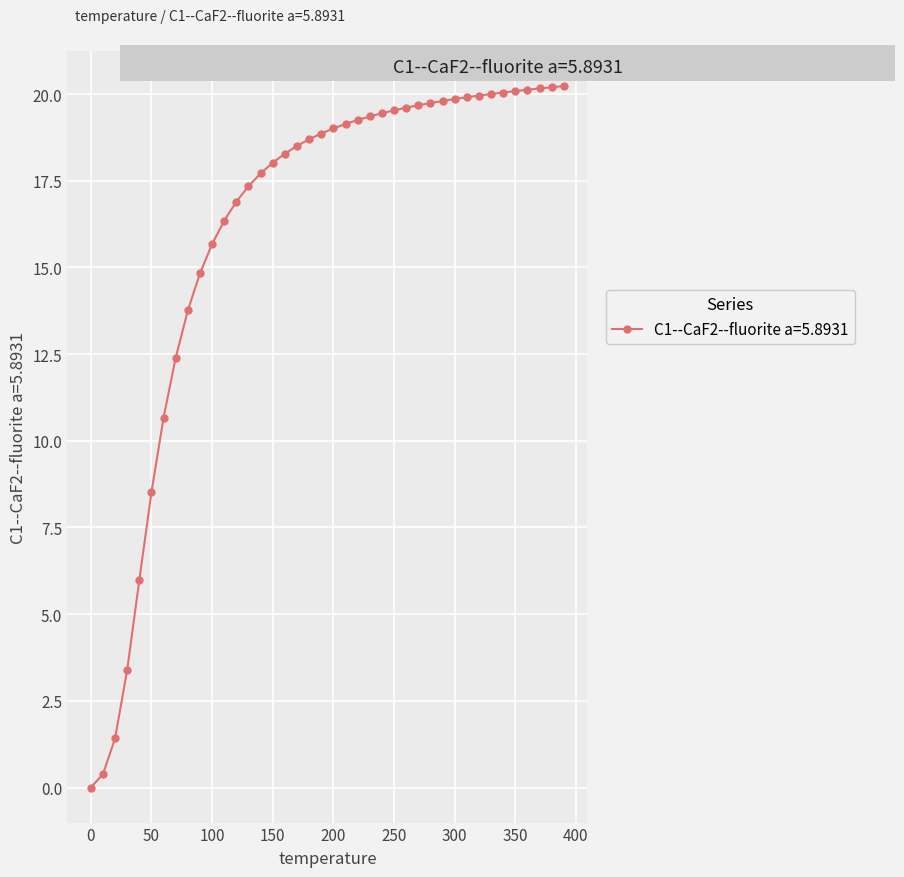

What is the value of the 30th point from the left?

19.8